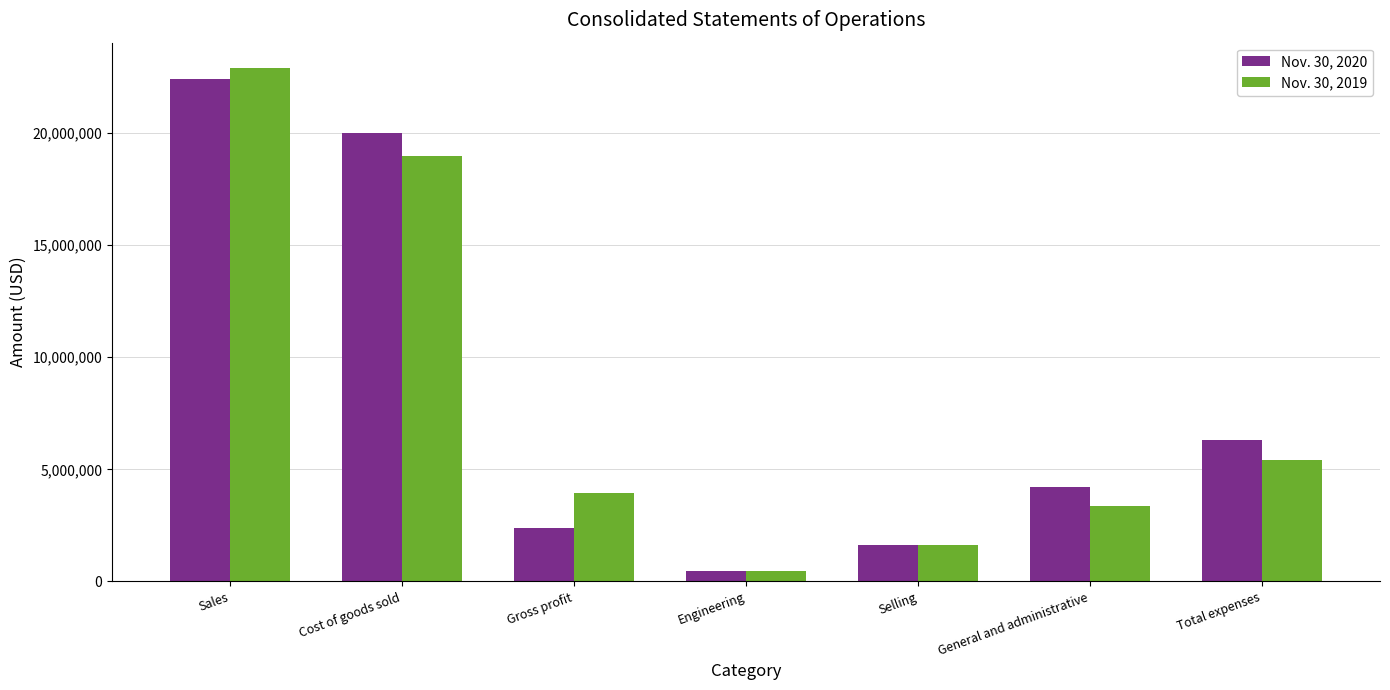

At how many categories does at least one series exceed 18579310?

2